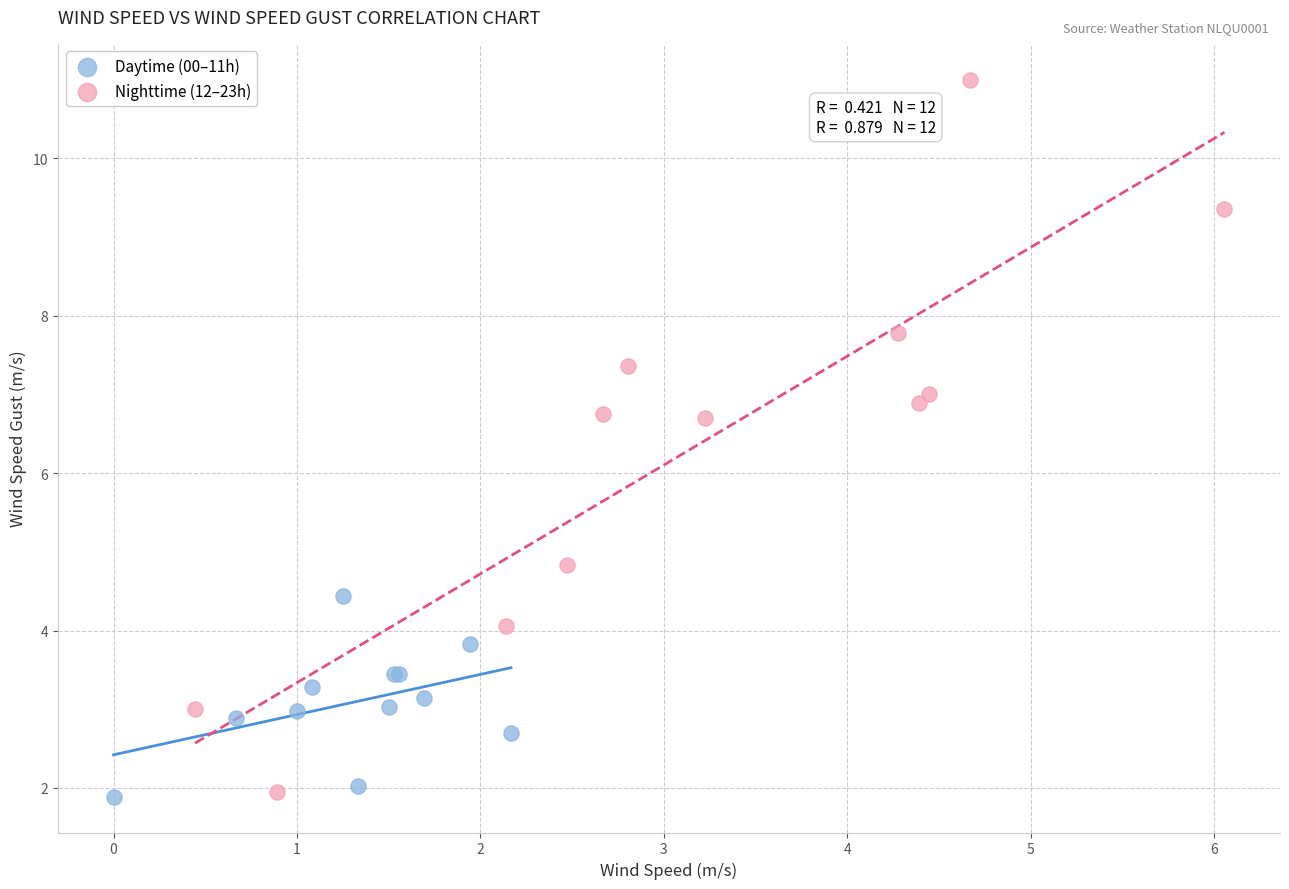

Which series contains the highest Y value?

Nighttime (12–23h)